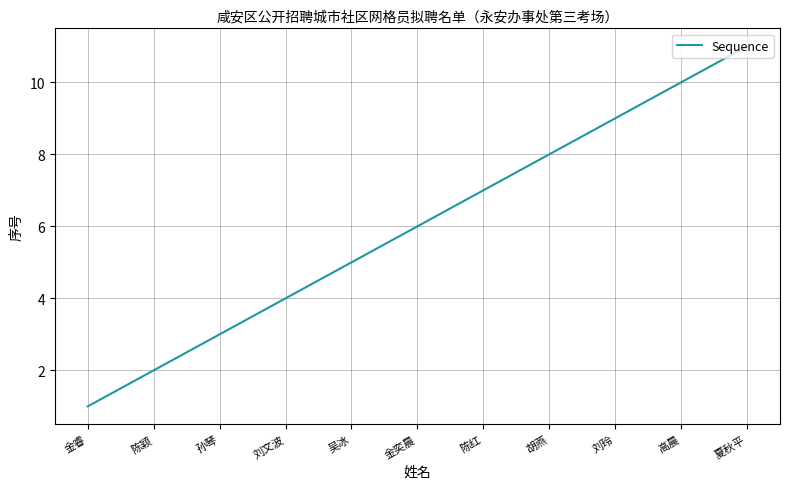

The chart shows a value of 3 at 孙琴. True or false?

True